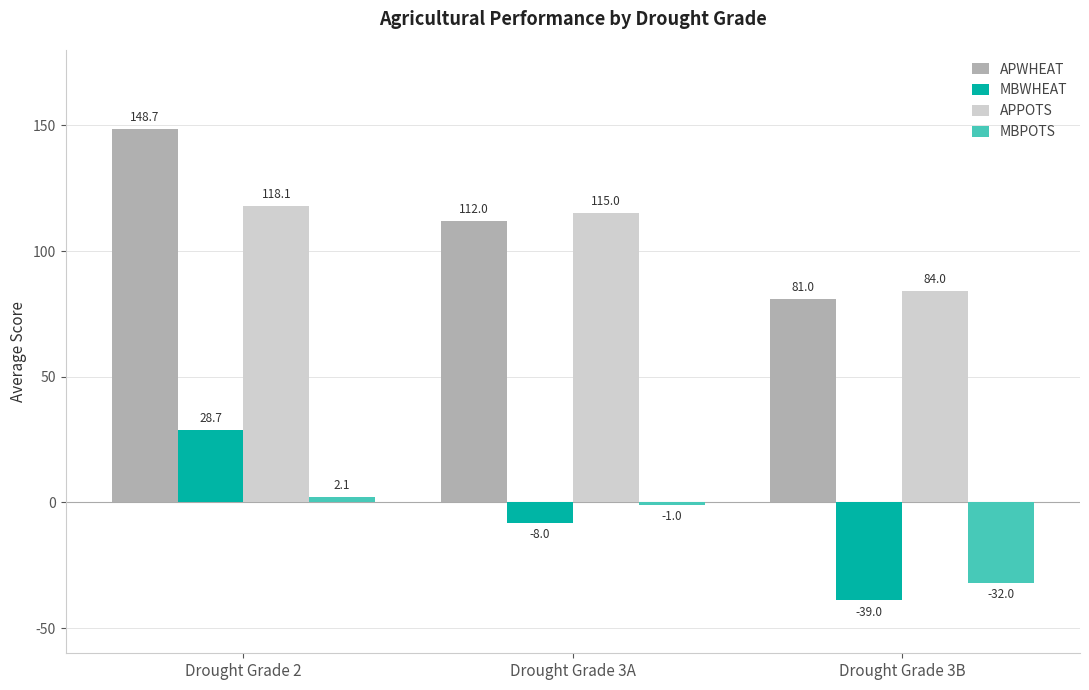

How many values in the APWHEAT series are below 112?

1